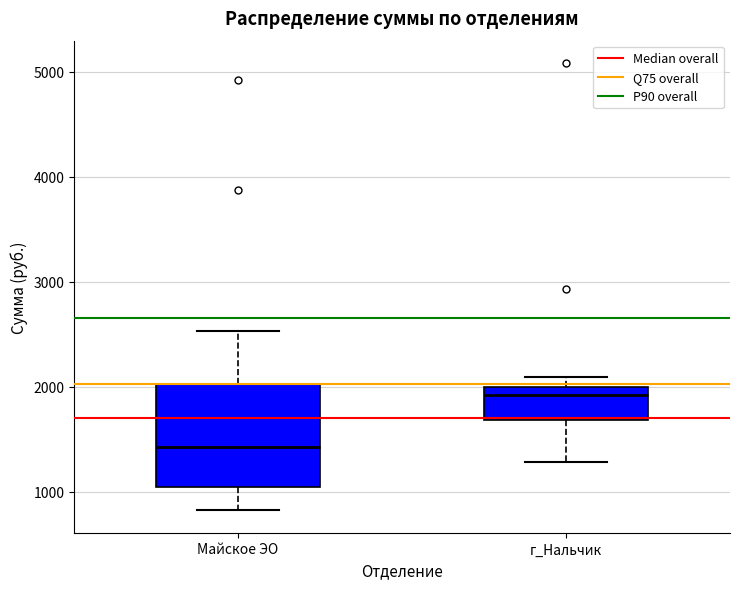

Which box's median line is the highest?

г_Нальчик